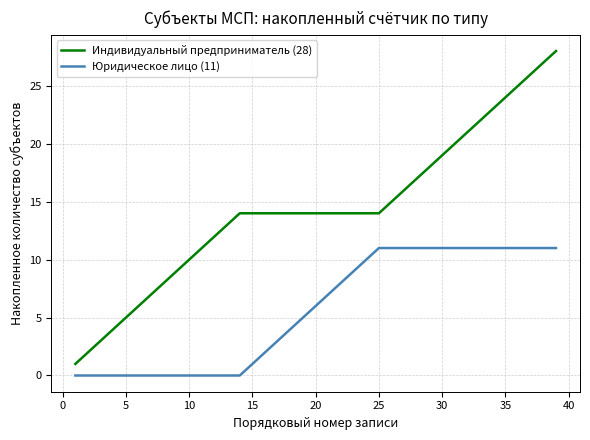

How many series are shown in this chart?

2